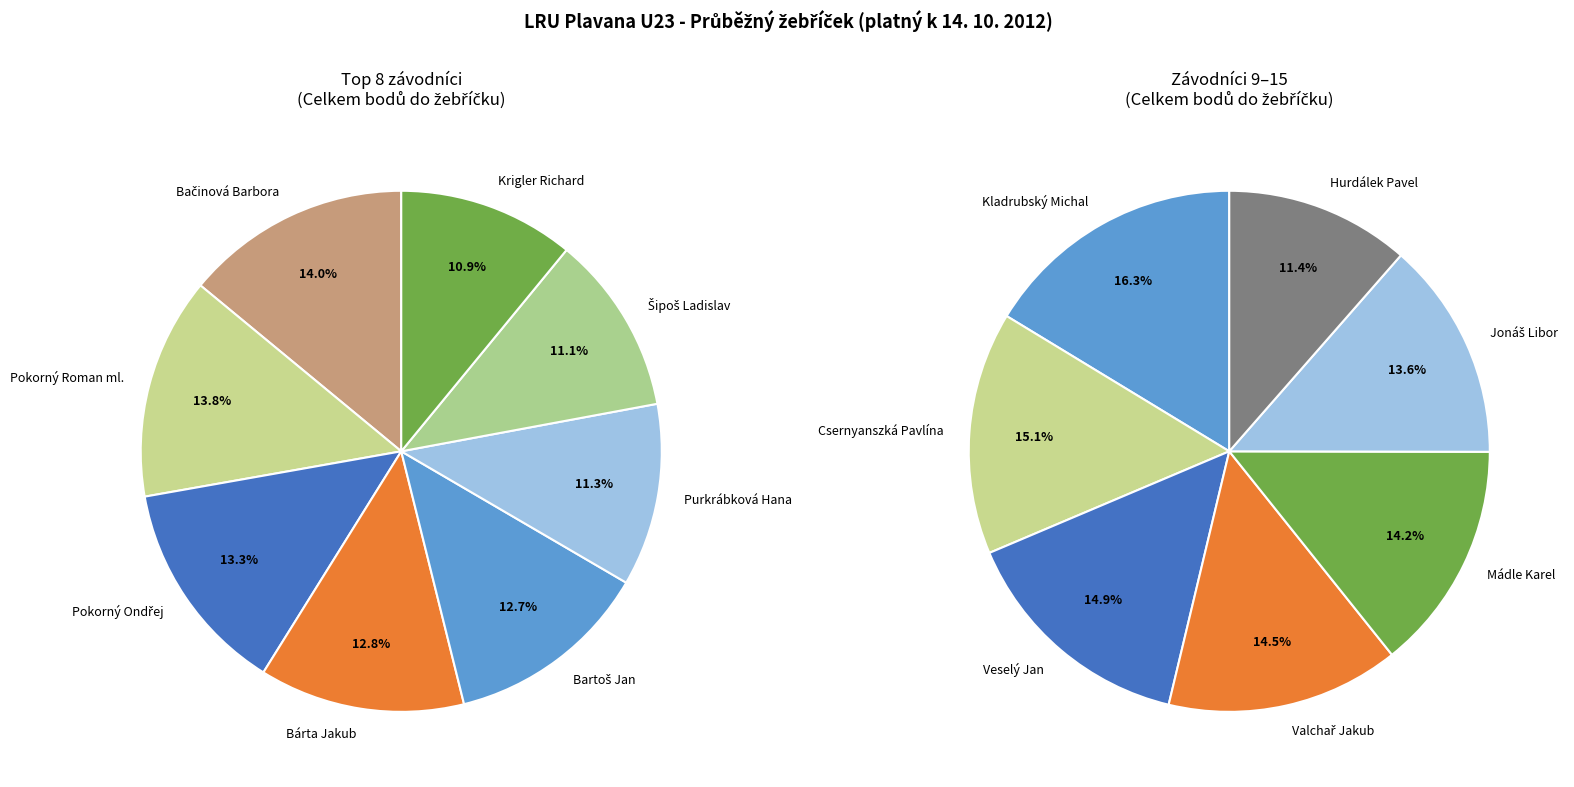

Does Hurdálek Pavel account for over 50% of the chart?

No